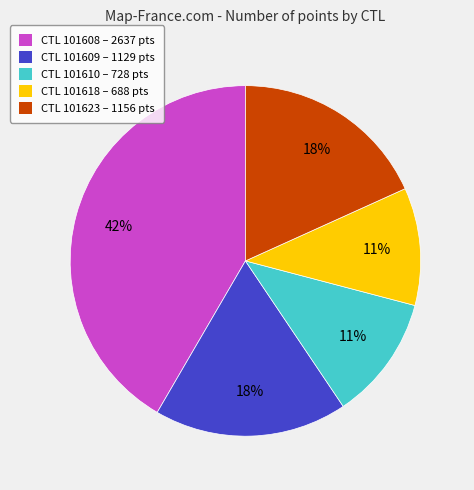

To the nearest percent, what is the average slice percentage?

20%